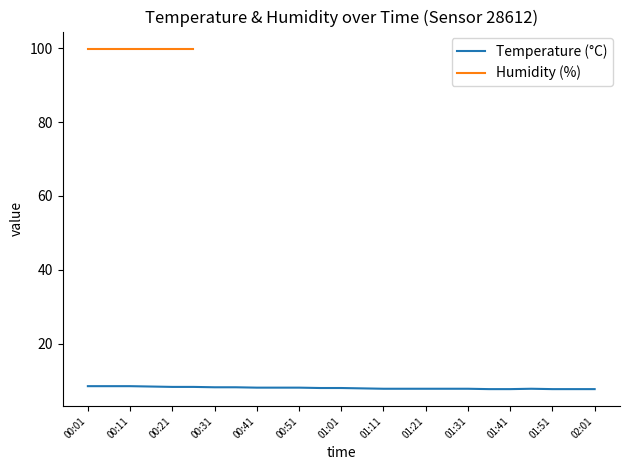

What is the average value?

8.0